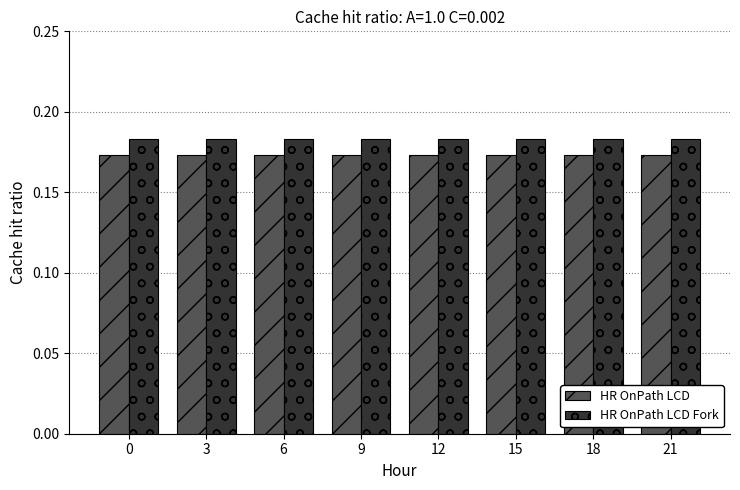

Which series has the largest total across all categories?

HR OnPath LCD Fork